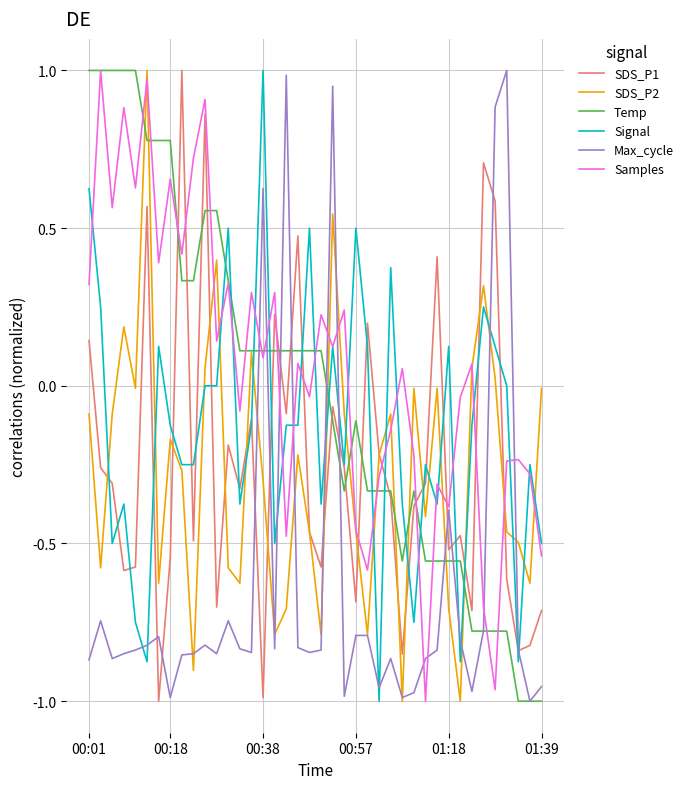

How many distinct data groups are displayed?

6